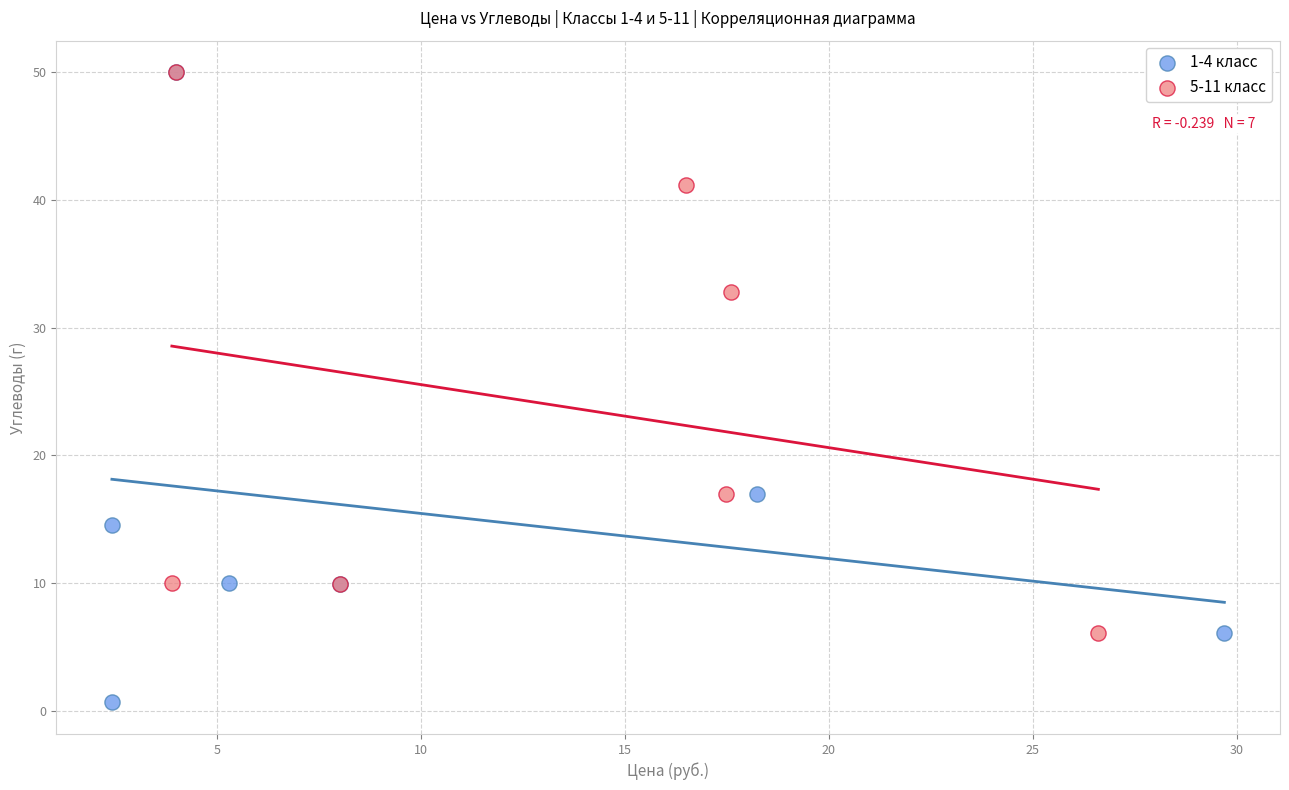

Which series has the widest spread of Y values?

1-4 класс